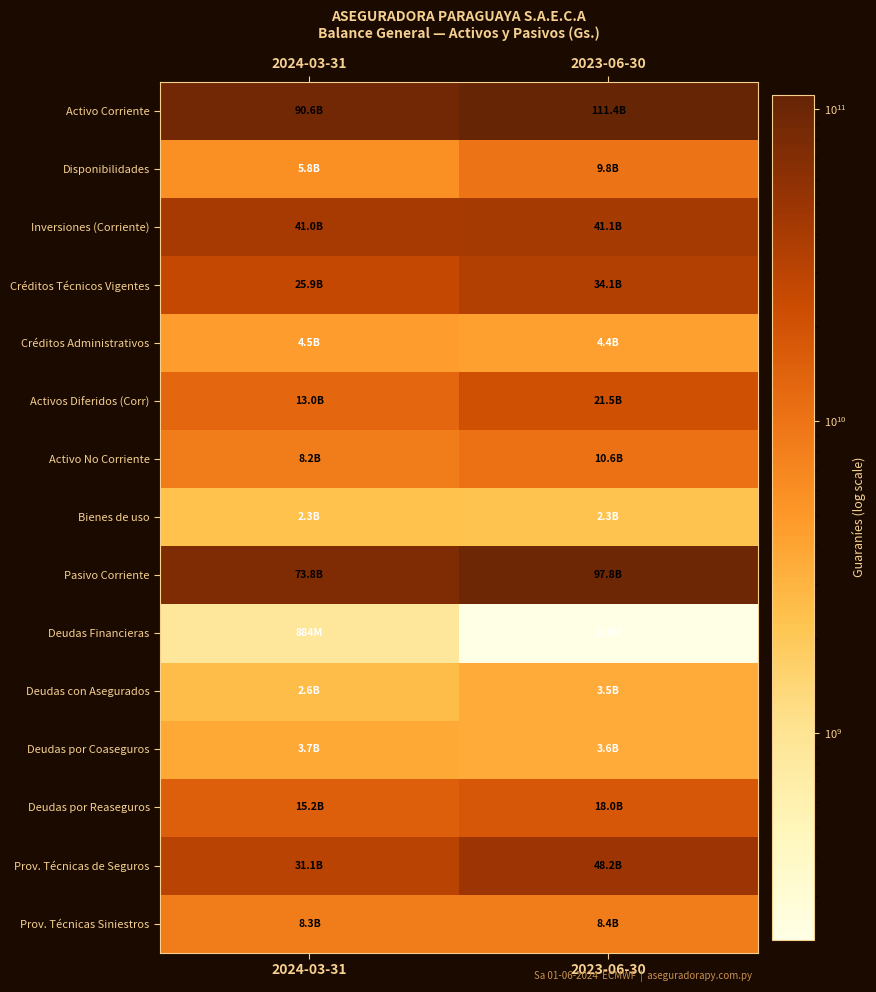

Reading left to right, list all the values displayed in this chart.

Activo Corriente: 2024-03-31=90580322532	2023-06-30=111366986267
Disponibilidades: 2024-03-31=5751800561	2023-06-30=9750190507
Inversiones (Corriente): 2024-03-31=41007188776	2023-06-30=41126227309
Créditos Técnicos Vigentes: 2024-03-31=25937589536	2023-06-30=34055978478
Créditos Administrativos: 2024-03-31=4525081086	2023-06-30=4359392197
Activos Diferidos (Corr): 2024-03-31=13045898406	2023-06-30=21543622525
Activo No Corriente: 2024-03-31=8243926857	2023-06-30=10621907357
Bienes de uso: 2024-03-31=2338801196	2023-06-30=2281354046
Pasivo Corriente: 2024-03-31=73844921551	2023-06-30=97814630565
Deudas Financieras: 2024-03-31=883636380	2023-06-30=217962818
Deudas con Asegurados: 2024-03-31=2609397741	2023-06-30=3543364103
Deudas por Coaseguros: 2024-03-31=3690747529	2023-06-30=3550489405
Deudas por Reaseguros: 2024-03-31=15184503684	2023-06-30=17954944483
Prov. Técnicas de Seguros: 2024-03-31=31064241427	2023-06-30=48202838016
Prov. Técnicas Siniestros: 2024-03-31=8302340897	2023-06-30=8379857342